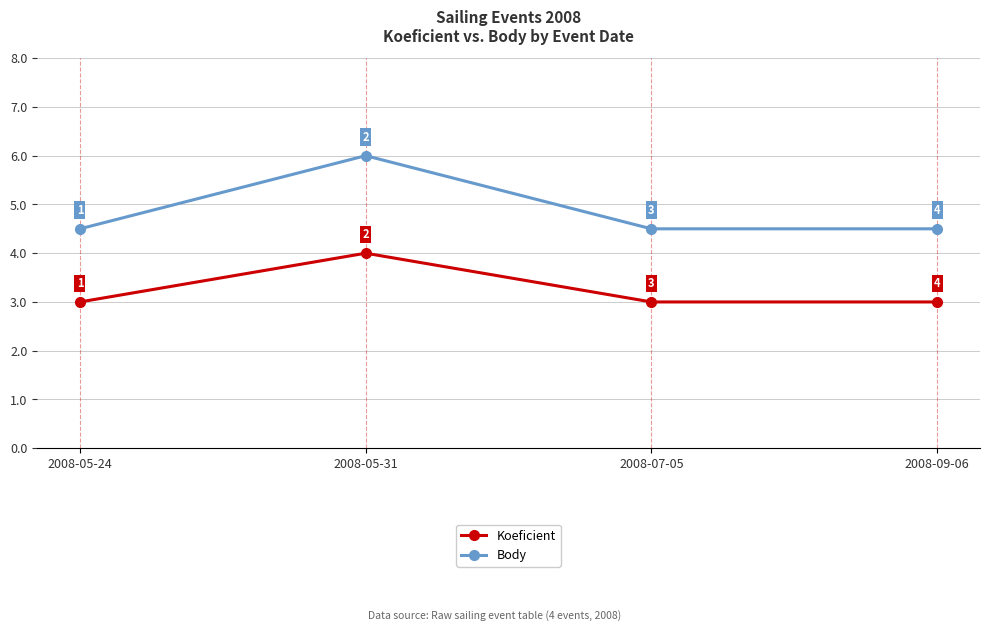

At which category does the chart reach its peak across all series?

2008-05-31